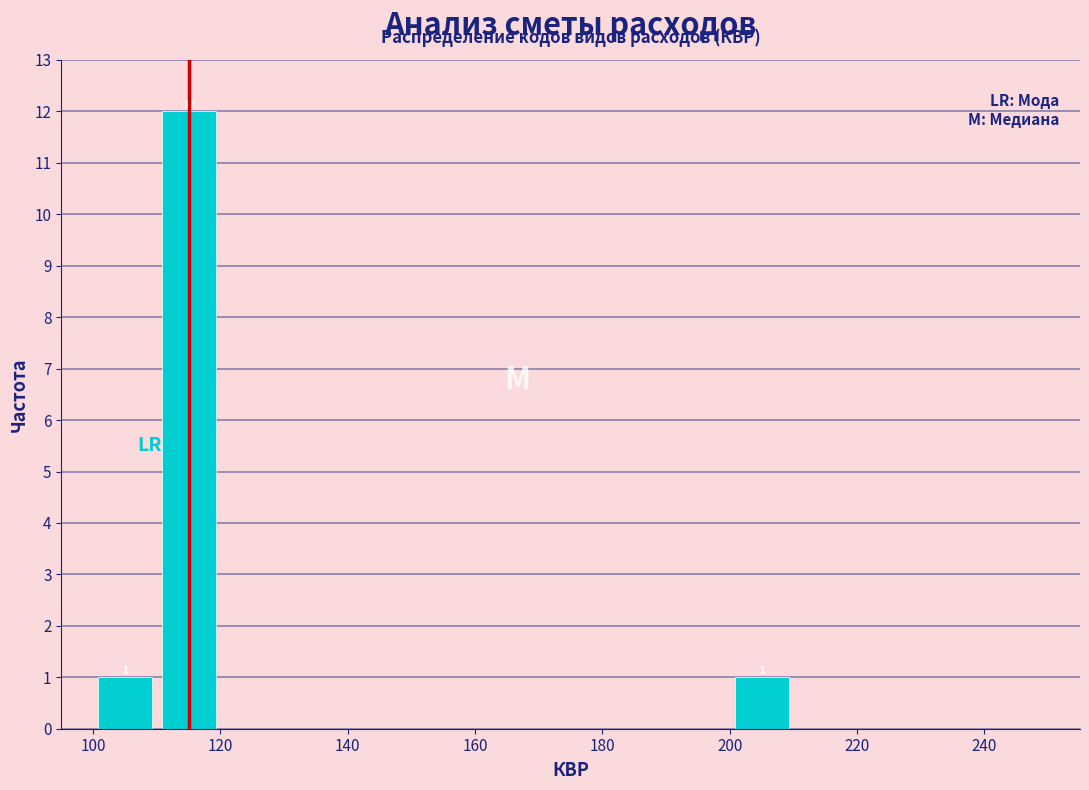

Which range on the x-axis has the tallest bar?

110 to 120